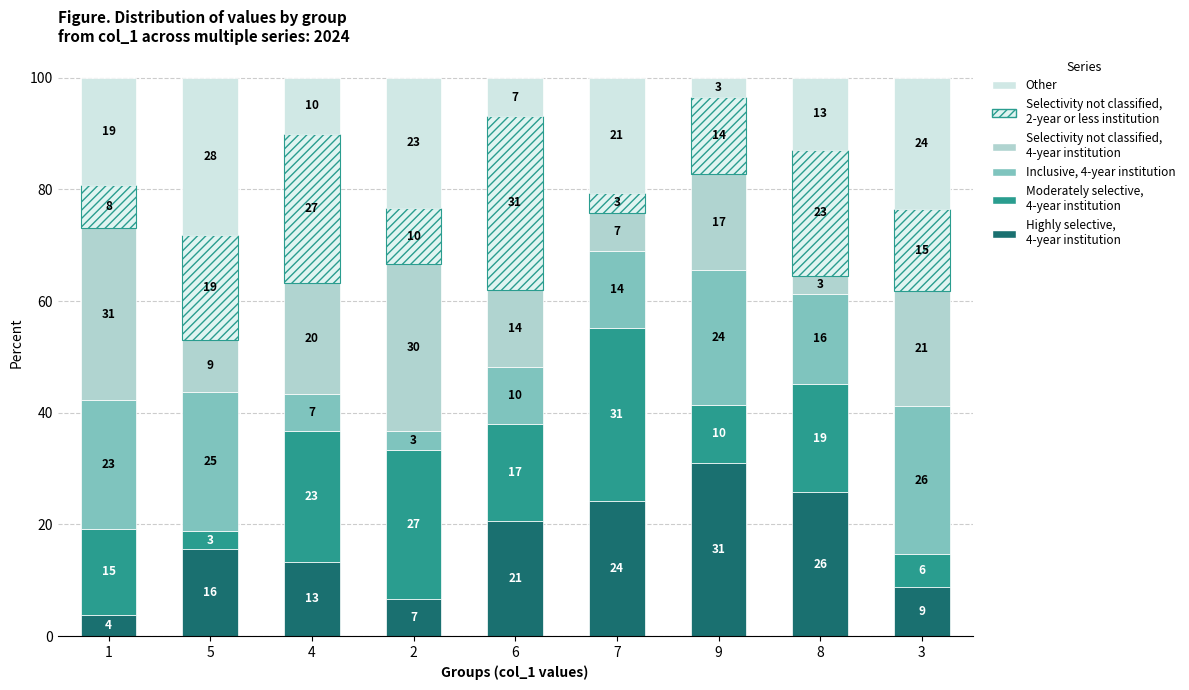

Are the bars grouped side by side (vs. stacked)?

No